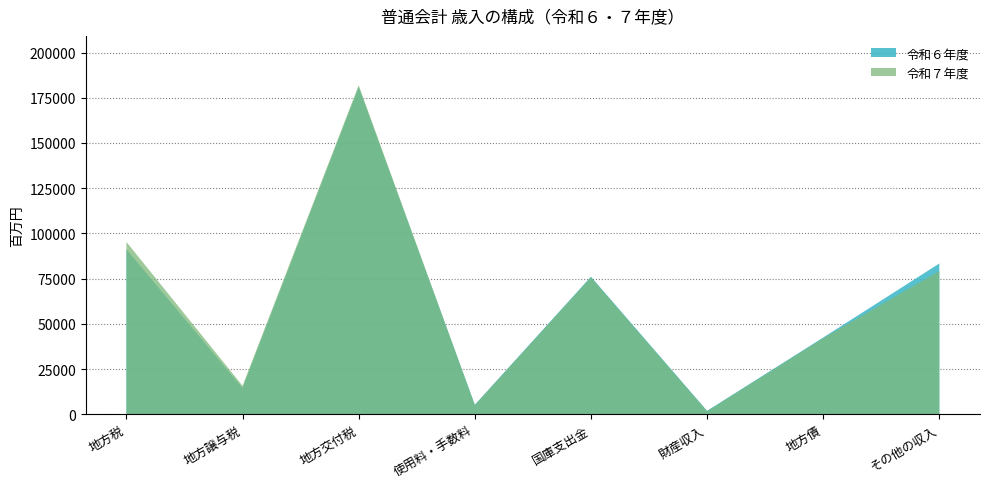

Reading right to left, what are all the values shown in this chart?

令和７年度: その他の収入=79201	地方債=42079	財産収入=1714	国庫支出金=75715	使用料・手数料=5109	地方交付税=181904	地方譲与税=15773	地方税=95289
令和６年度: その他の収入=83395	地方債=42458	財産収入=1938	国庫支出金=76071	使用料・手数料=5253	地方交付税=180809	地方譲与税=14533	地方税=91181